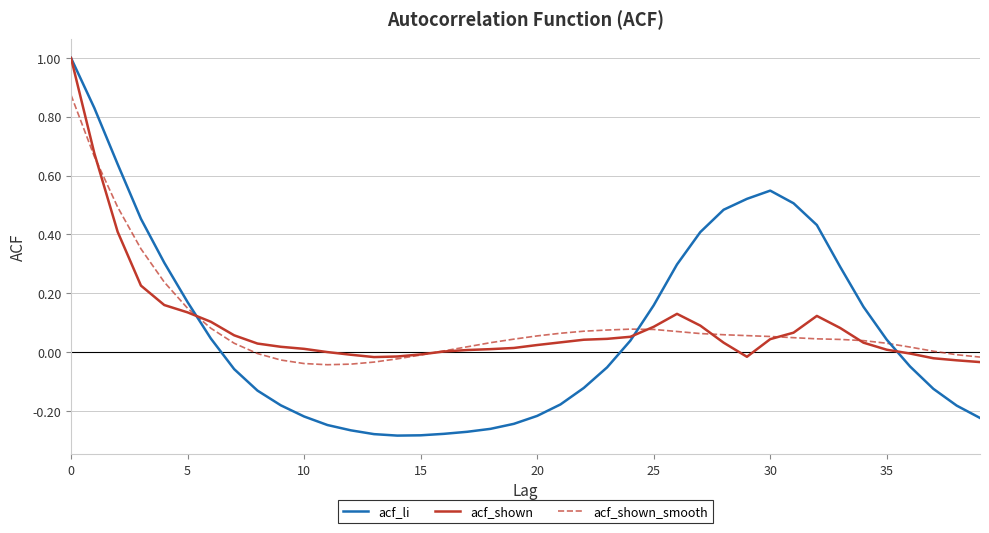

Which series has the widest spread of values?

acf_li